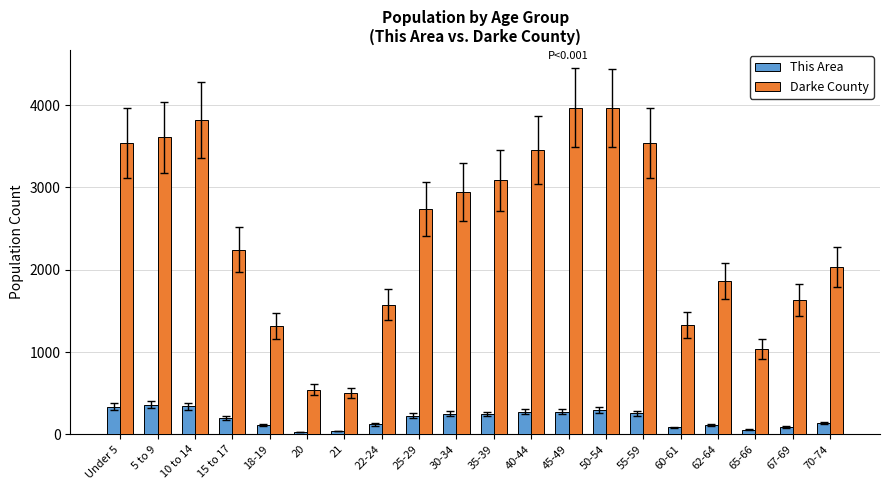

What is the label of the 9th bar from the left?

25-29